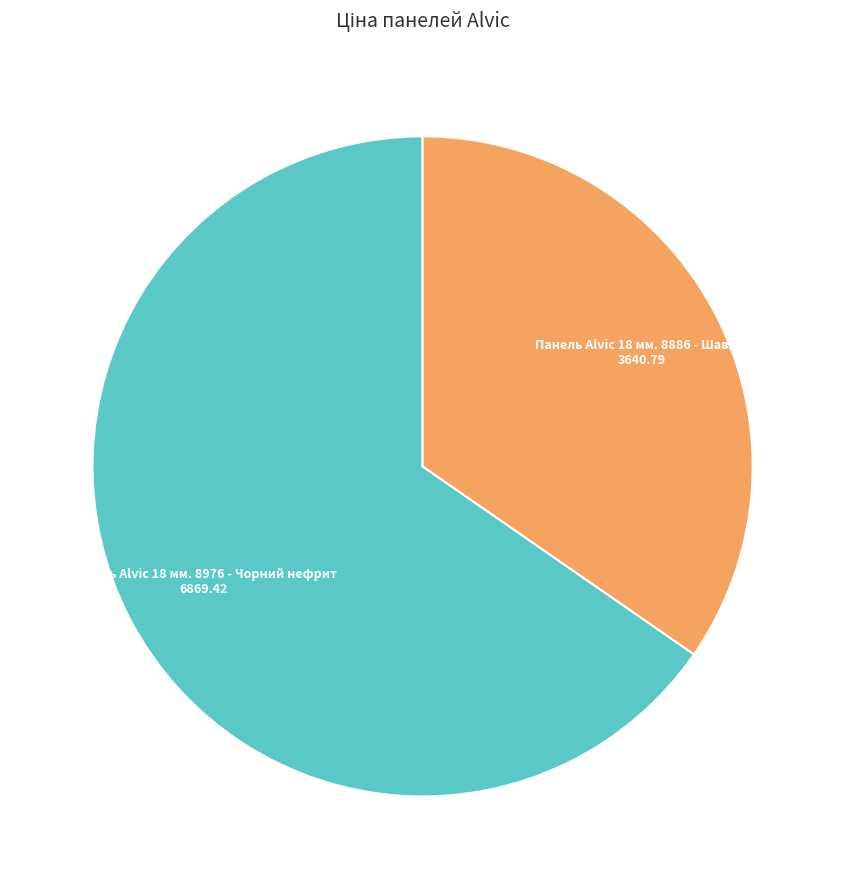

Does any single category account for the majority?

Yes